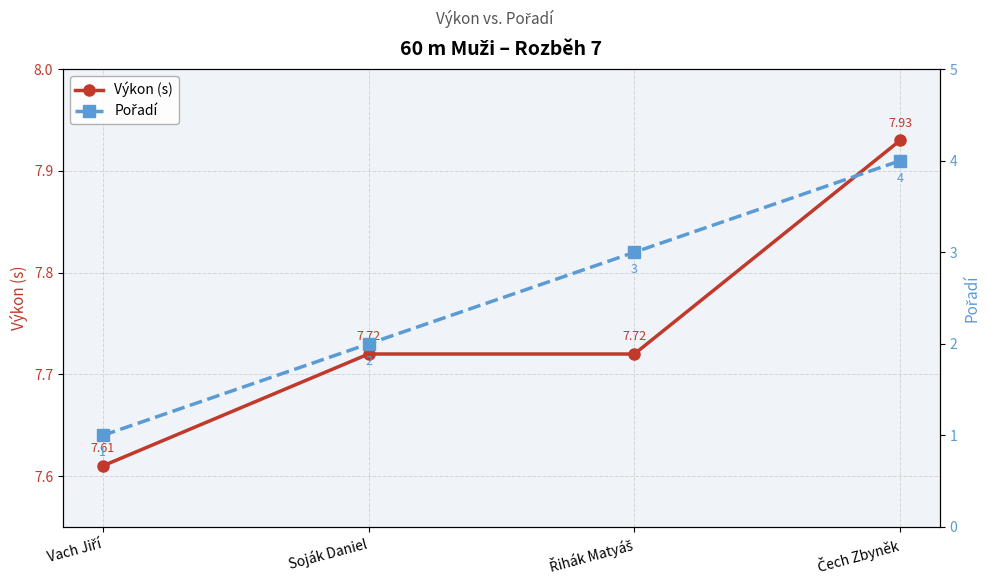

What is the label of the 1st point from the right?

Čech Zbyněk